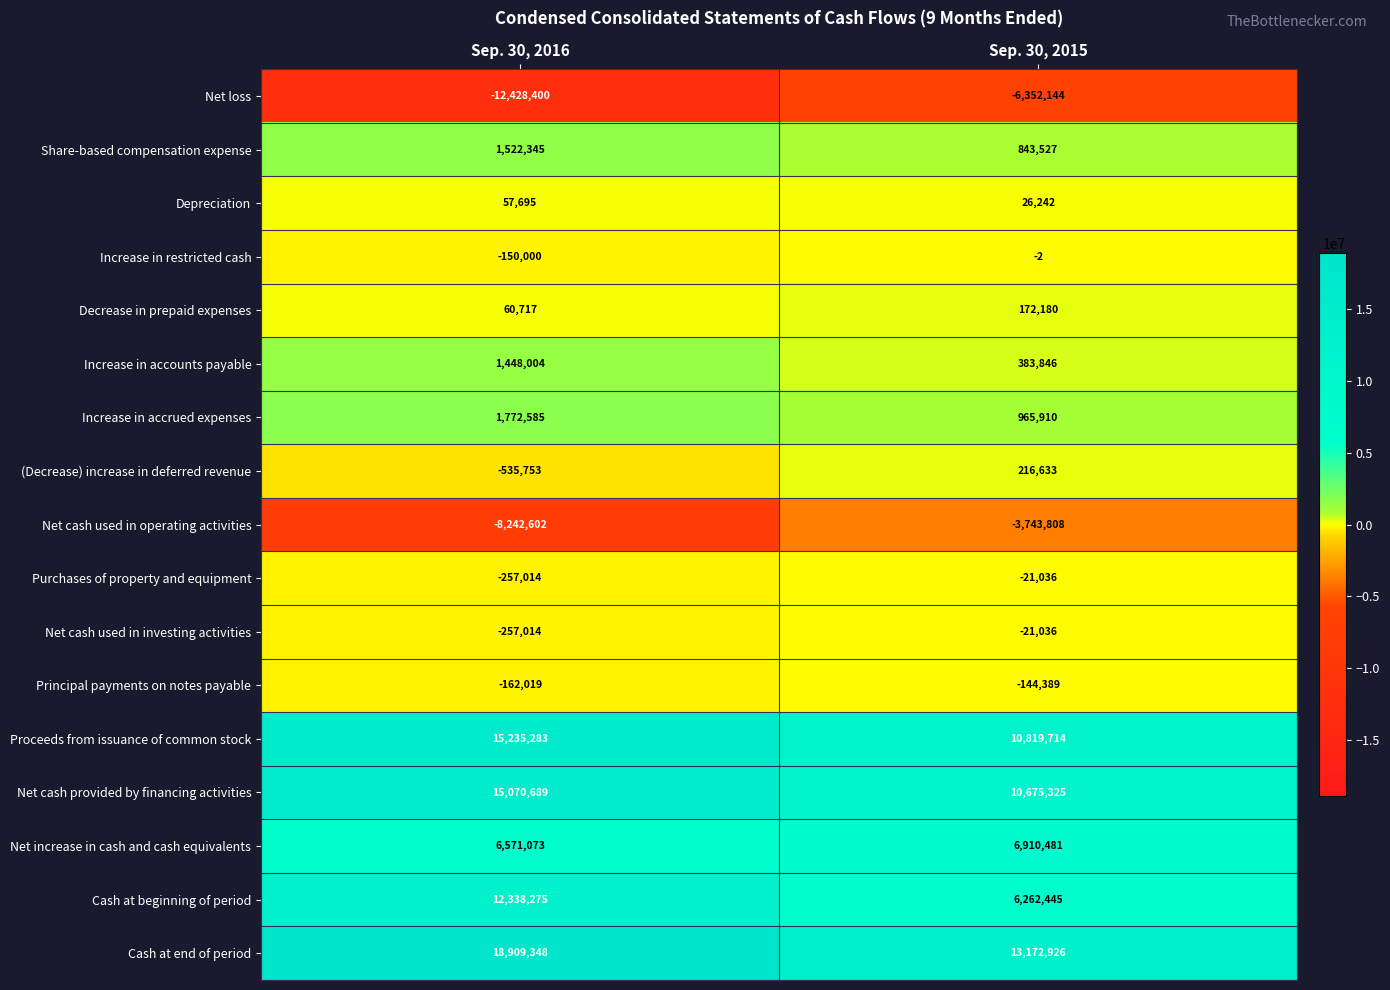

Where is Proceeds from issuance of common stock nearest to the value 13027498?

Sep. 30, 2015